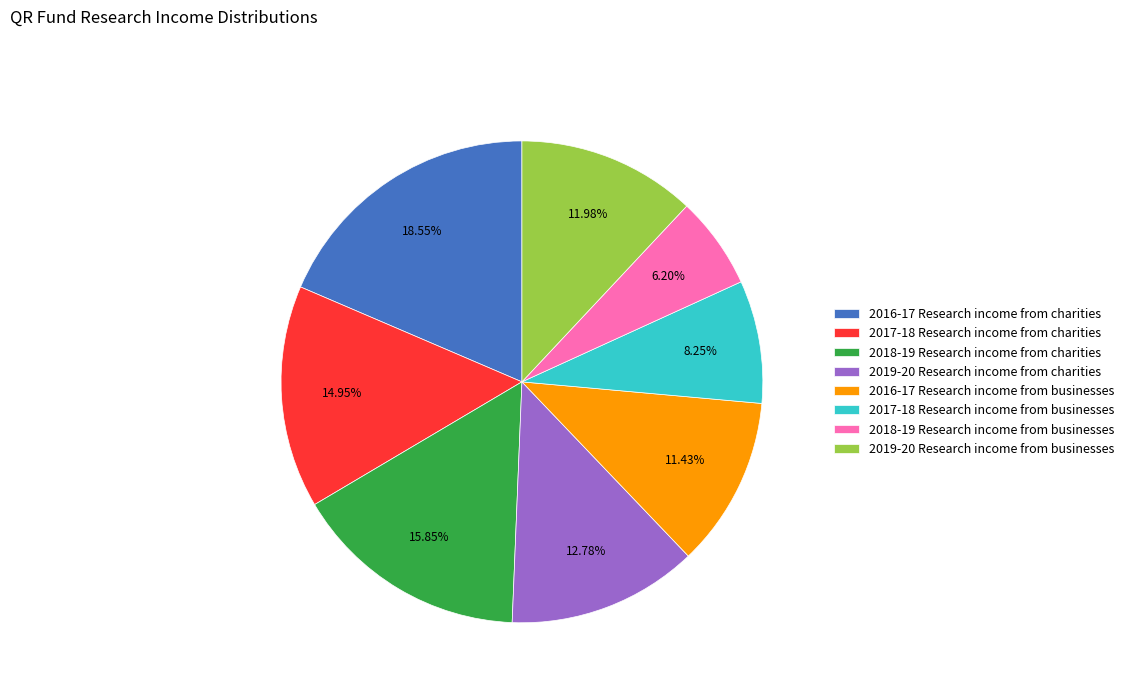

Rank the categories by value from lowest to highest.

2018-19 Research income from businesses, 2017-18 Research income from businesses, 2016-17 Research income from businesses, 2019-20 Research income from businesses, 2019-20 Research income from charities, 2017-18 Research income from charities, 2018-19 Research income from charities, 2016-17 Research income from charities